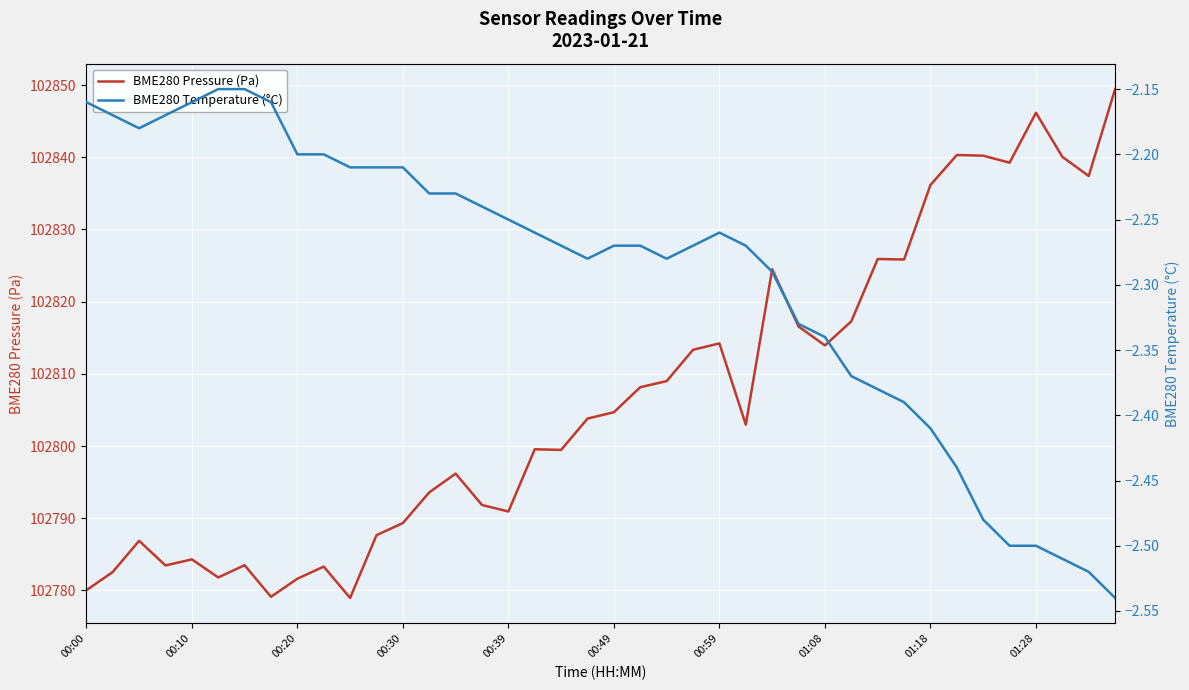

Between 27 and 29, which series saw the biggest shift?

BME280 Pressure (Pa)